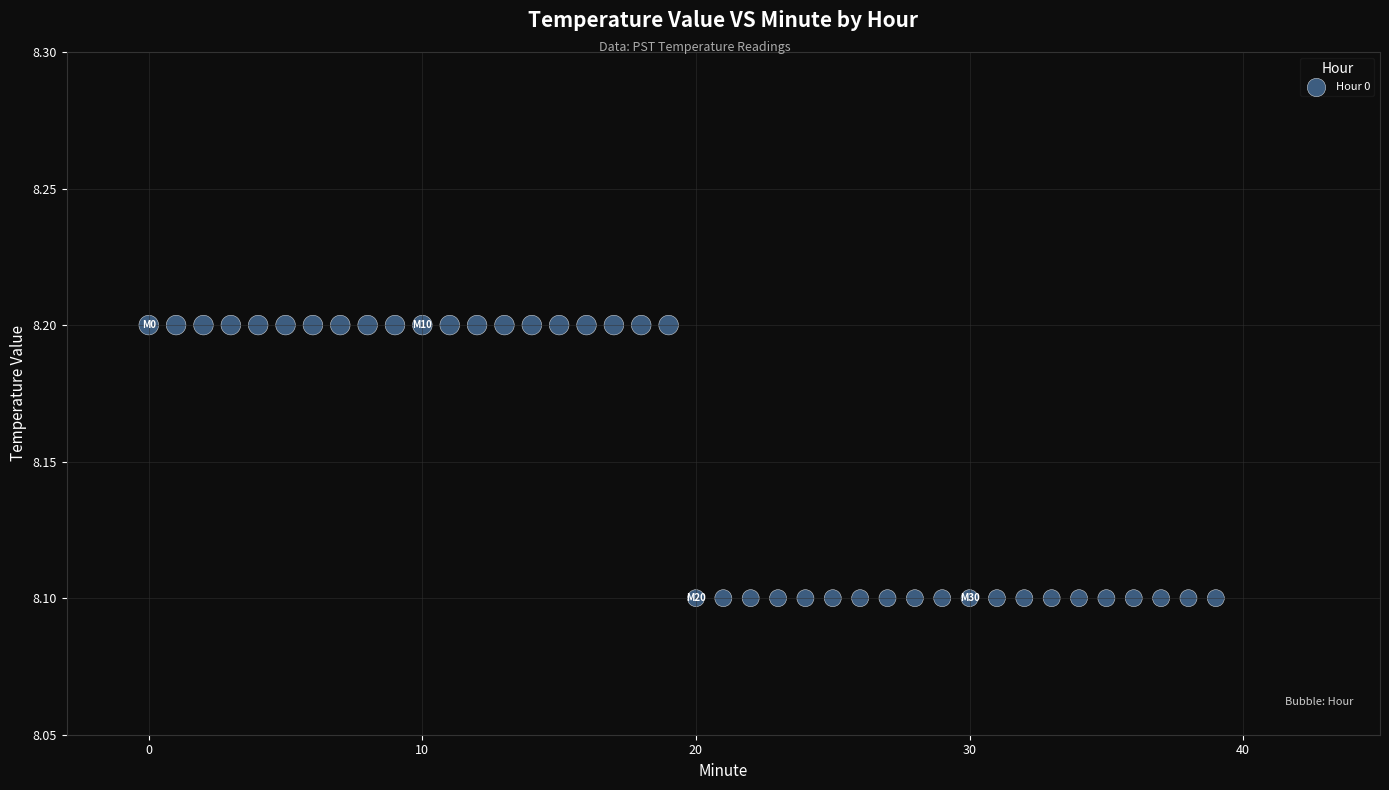

What is the range of X values (max minus min)?

39.0